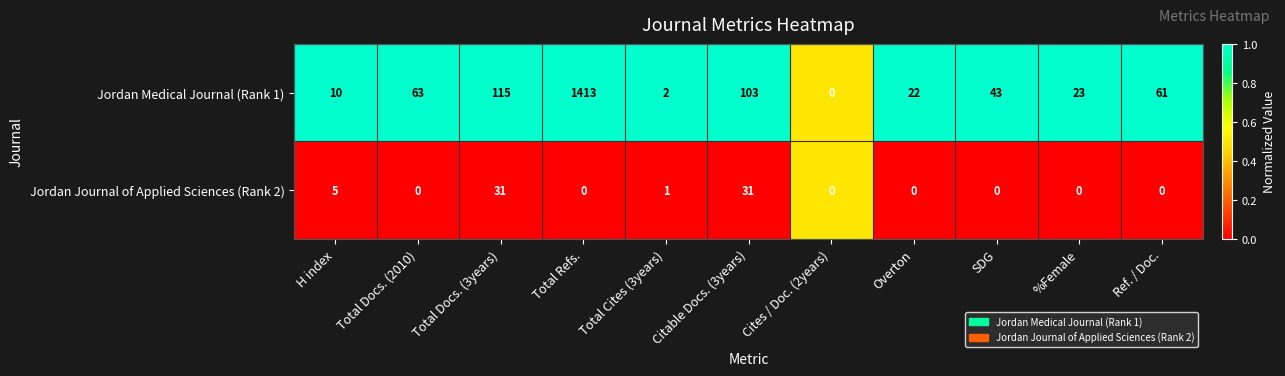

Is it true that Jordan Medical Journal (Rank 1) equals 1 at Total Cites (3years)?

False